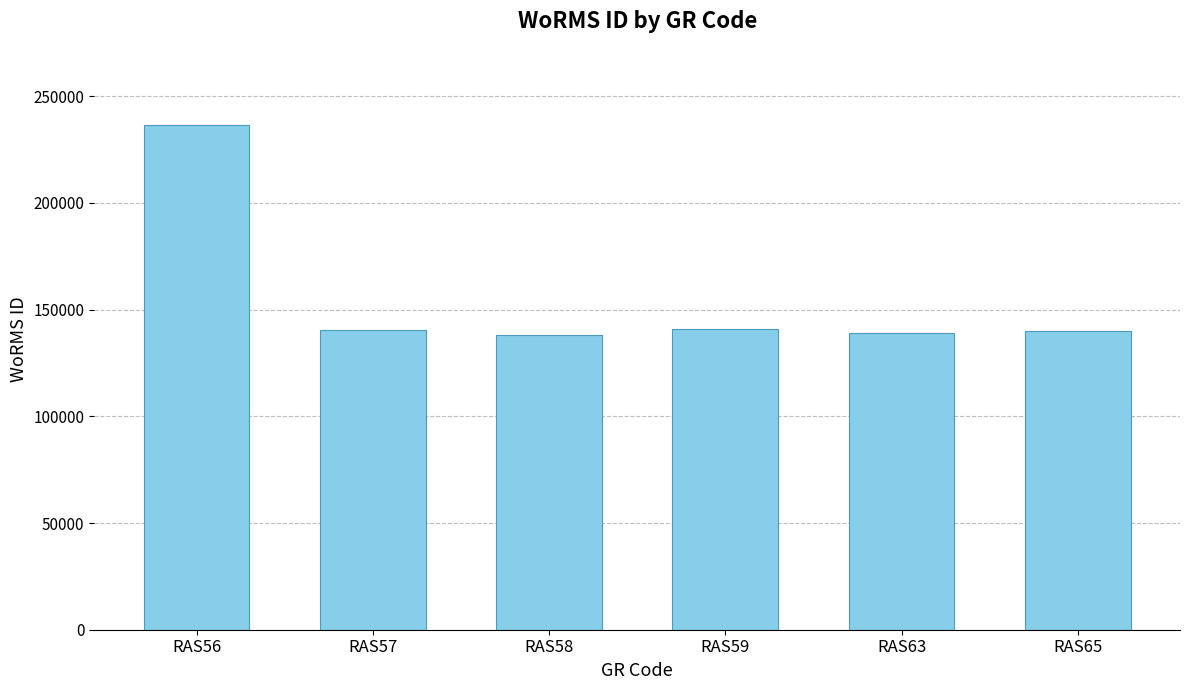

What is the value of the 5th bar from the left?

138998